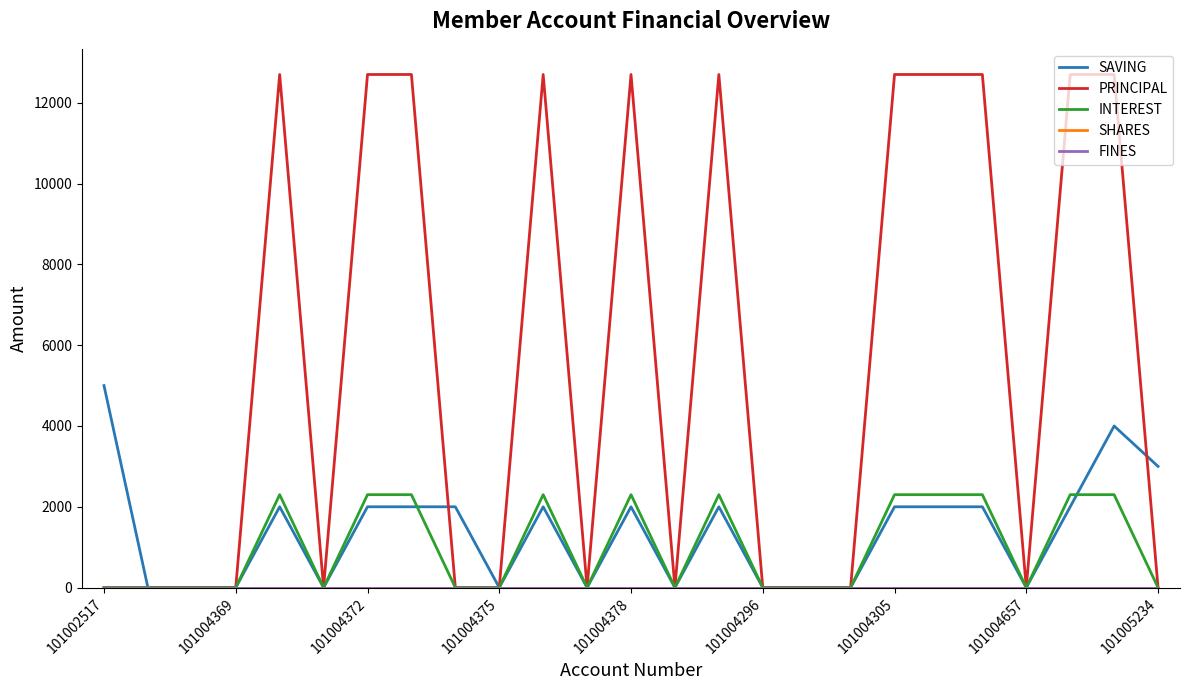

True or false: SHARES has more than 0 interior local peaks.

False